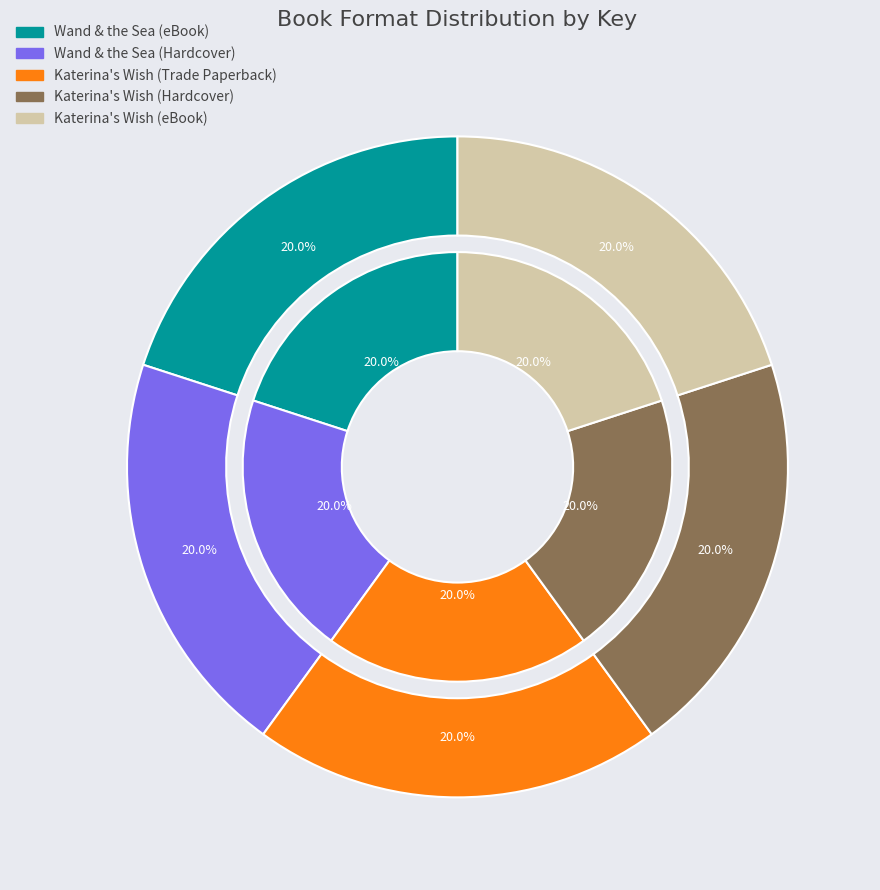

Is there any slice that represents more than half of the pie?

No